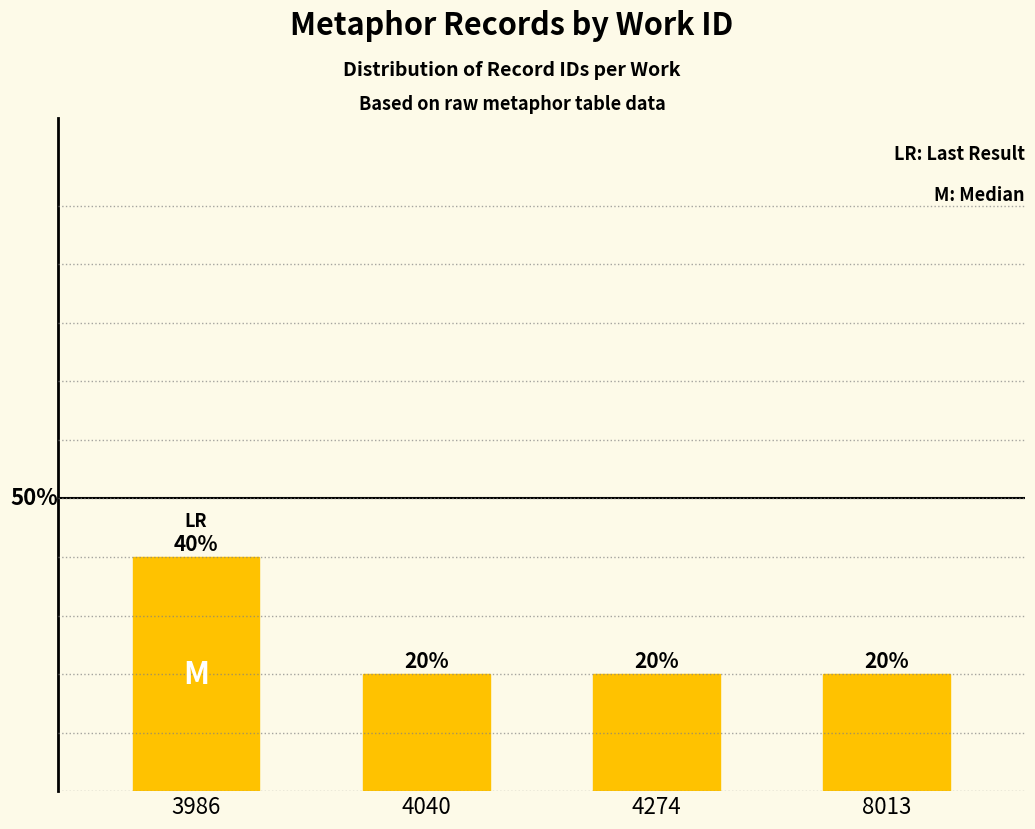

How many data points does each series have?

4